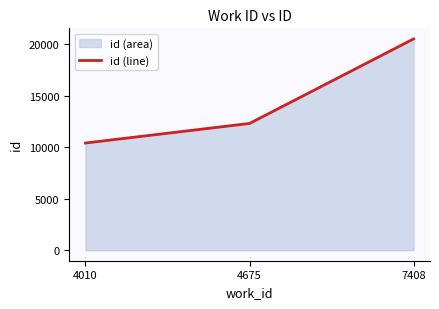

How many values exceed 12307?

1